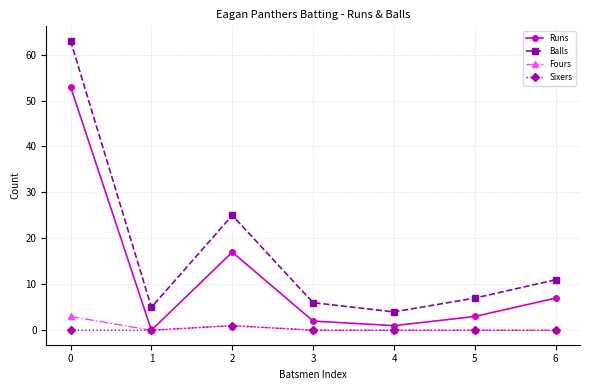

Reading left to right, what are all the values shown in this chart?

Runs: 53	0	17	2	1	3	7
Balls: 63	5	25	6	4	7	11
Fours: 3	0	1	0	0	0	0
Sixers: 0	0	1	0	0	0	0